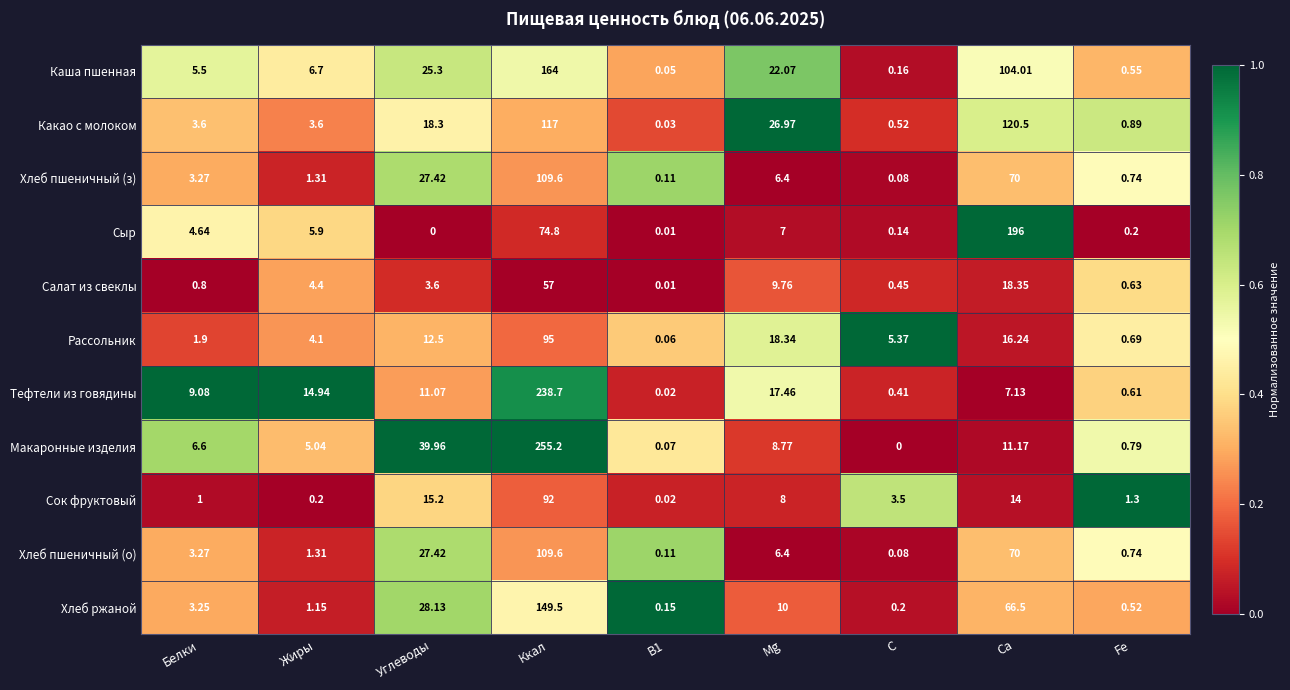

At which label is Хлеб пшеничный (о) closest to 54?

Ca